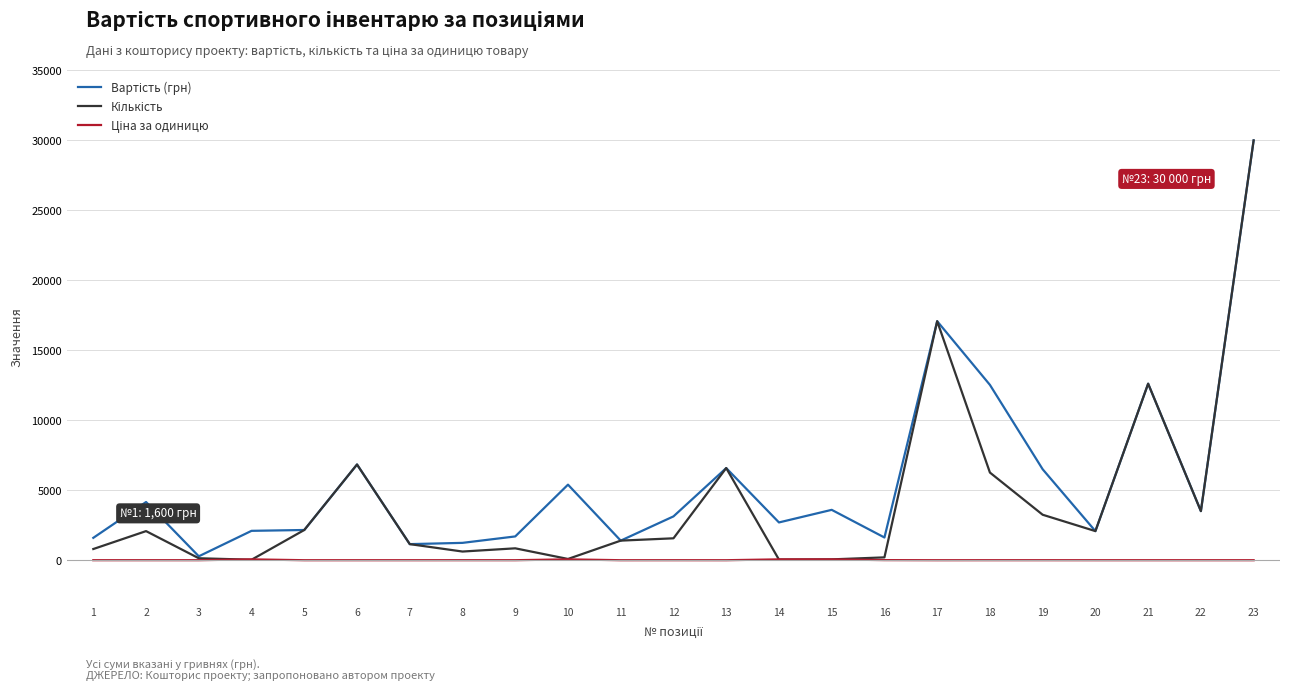

At which category is the sum across all series the highest?

23